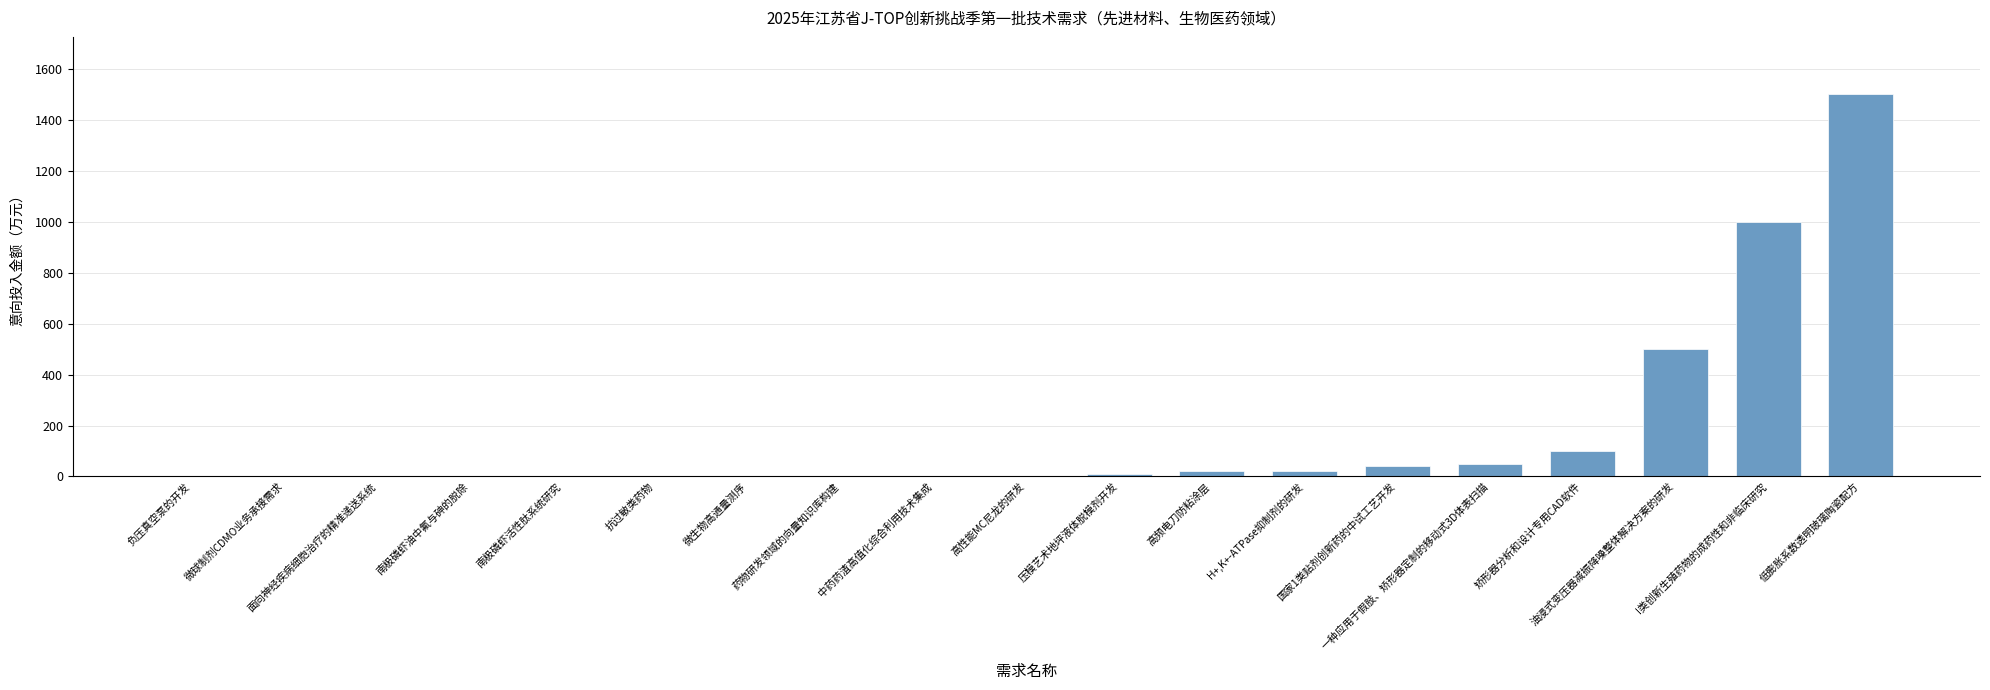

Count the number of values greater than 0.

9